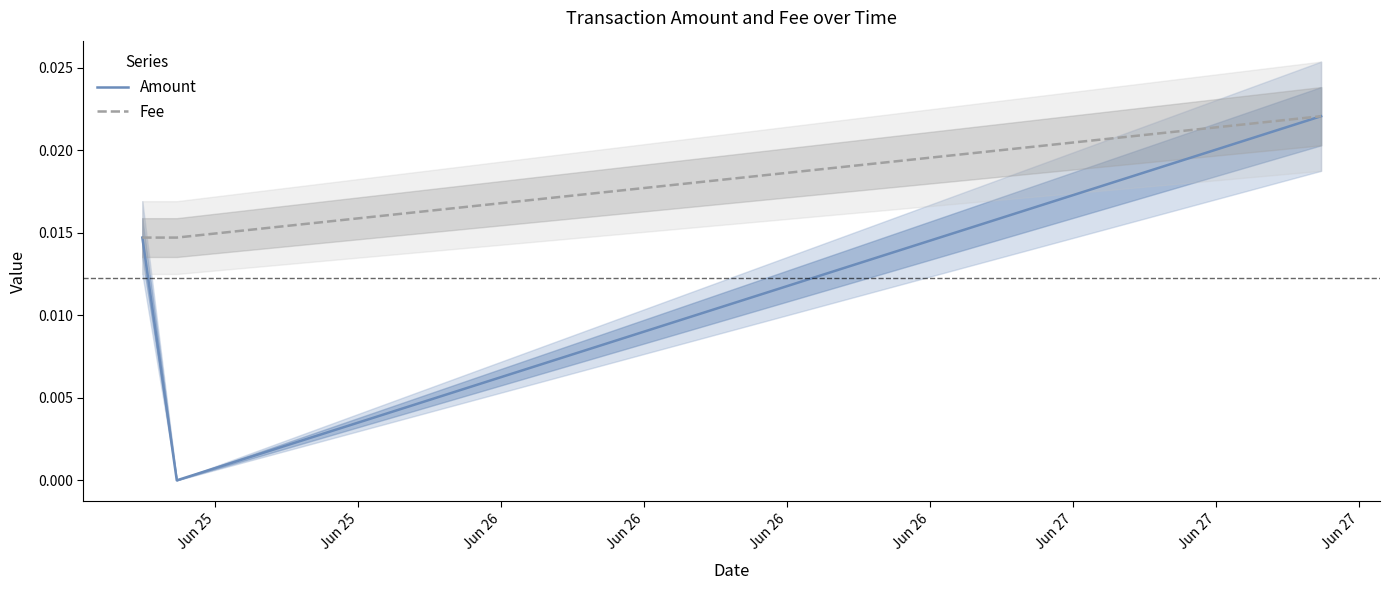

At which label is Fee closest to 0?

Jun 25